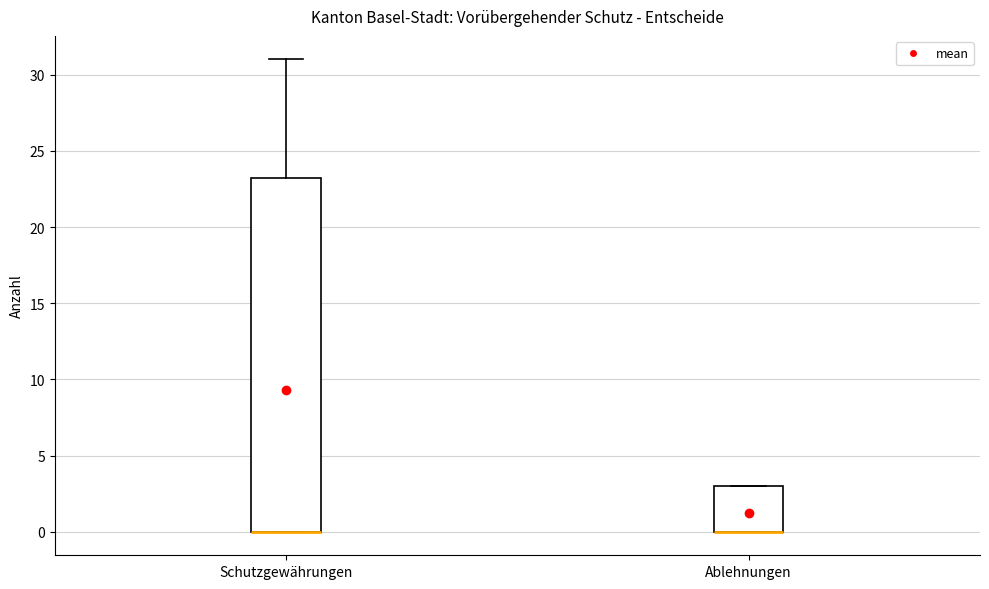

Where is the lower edge of the box for Ablehnungen on the y-axis? The values are not printed on the chart, so give them approximately, as read against the axis.

0.0